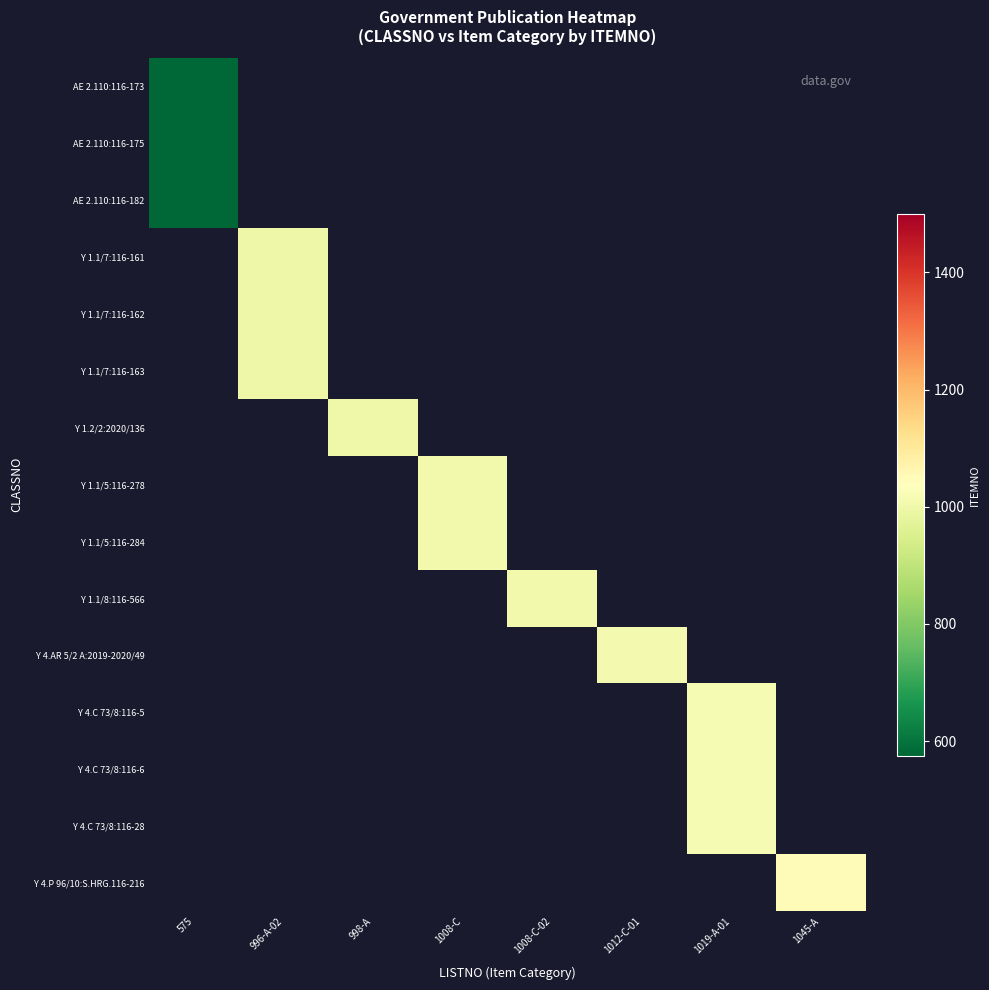

What is the maximum value shown in the chart?

1045.0